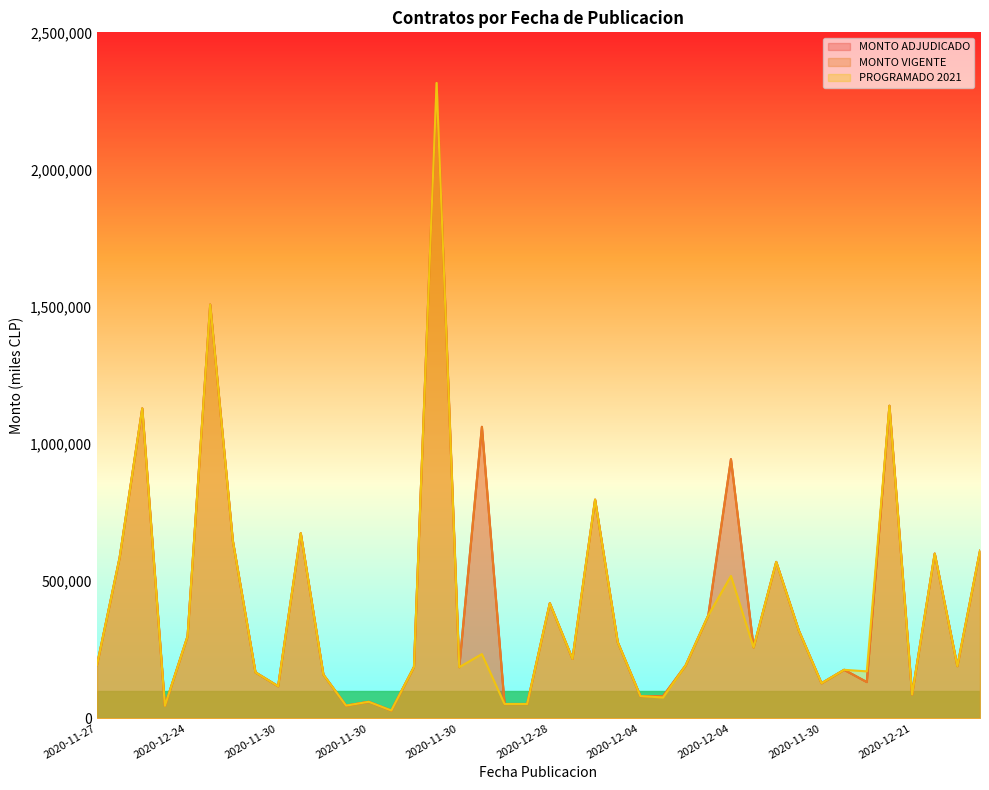

What is the highest value of the PROGRAMADO 2021 series?

2315489.4